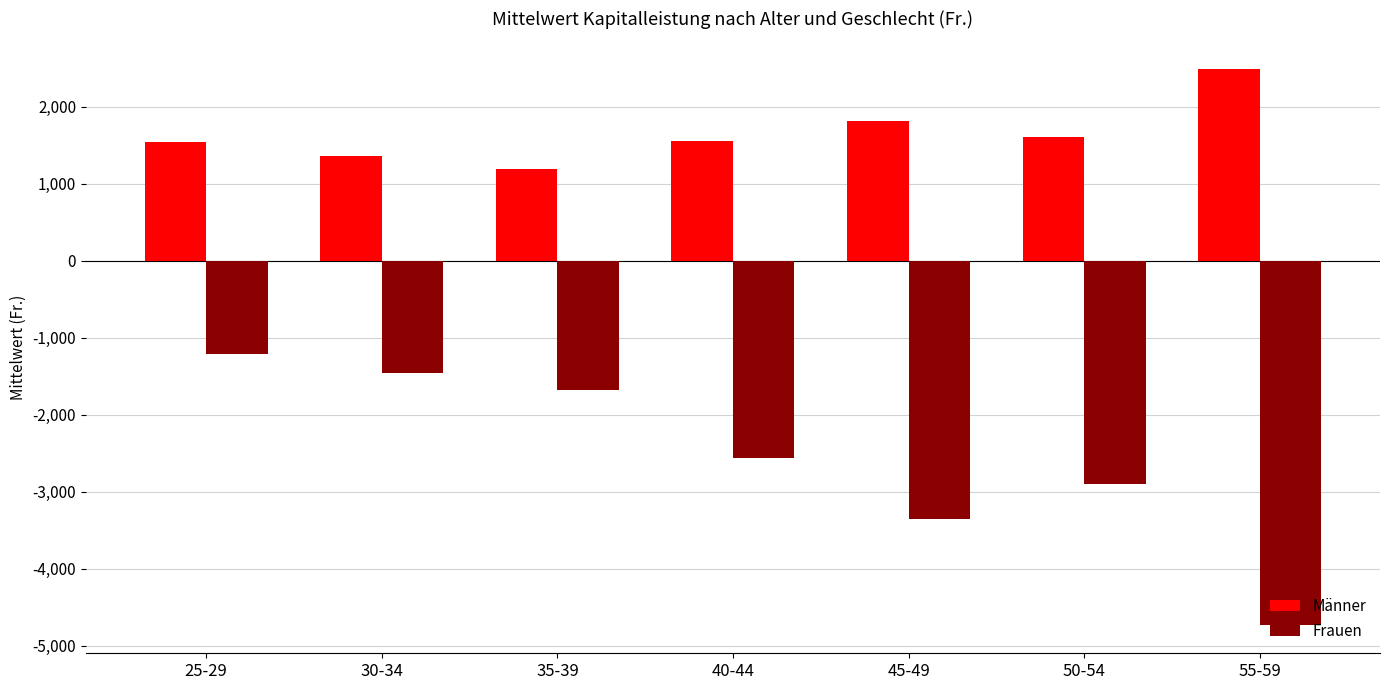

Which series has the widest spread of values?

Frauen